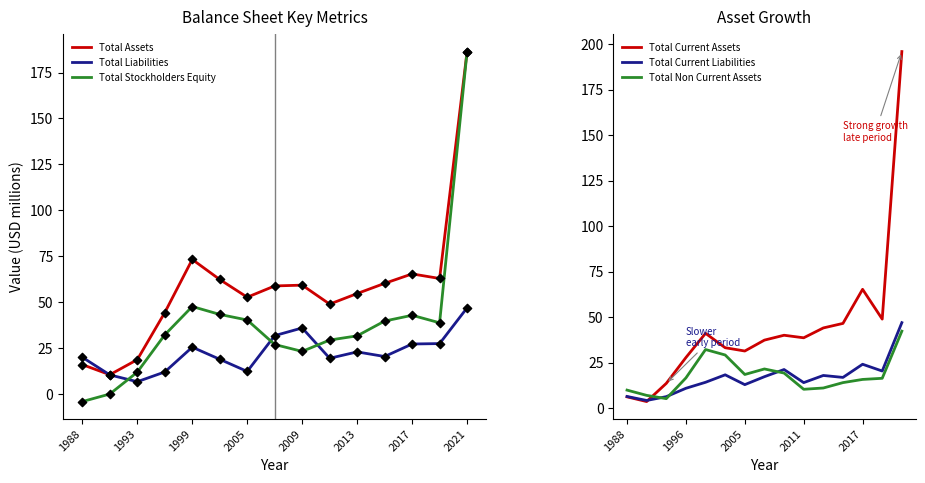

Which series has the largest total across all categories?

Total Assets